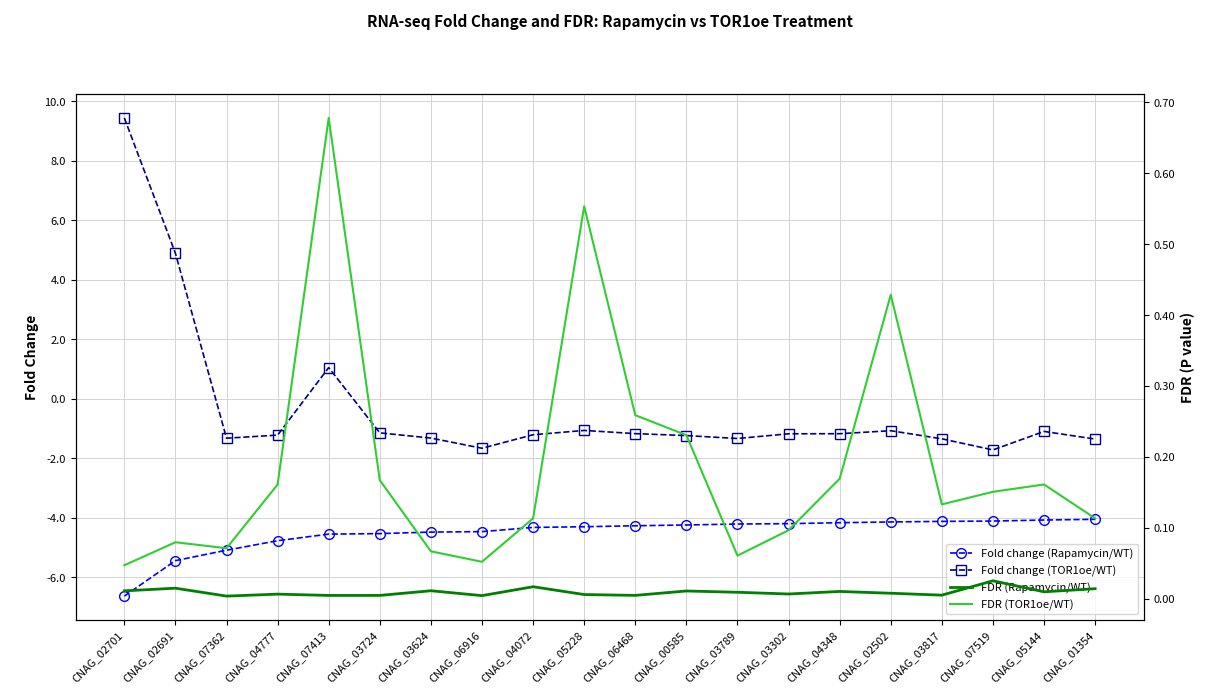

Which category has the highest value in the FDR (Rapamycin/WT) series?

CNAG_07519